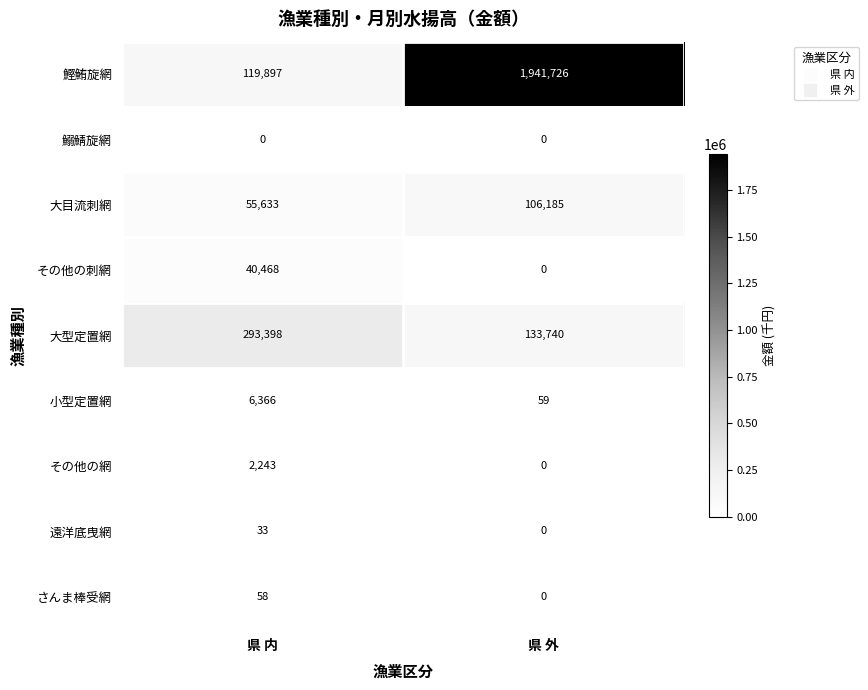

At how many categories does at least one series exceed 919734?

1